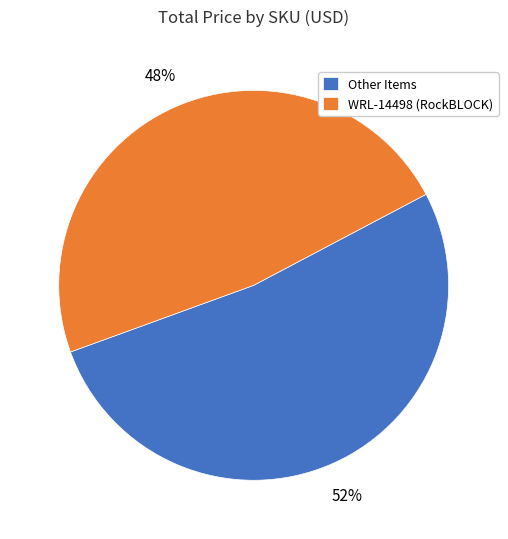

Approximately how many times larger is the value at WRL-14498 (RockBLOCK) compared to Other Items?

0.9